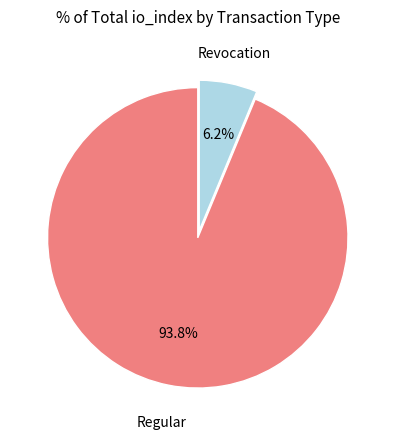

Is there any slice that represents more than half of the pie?

Yes